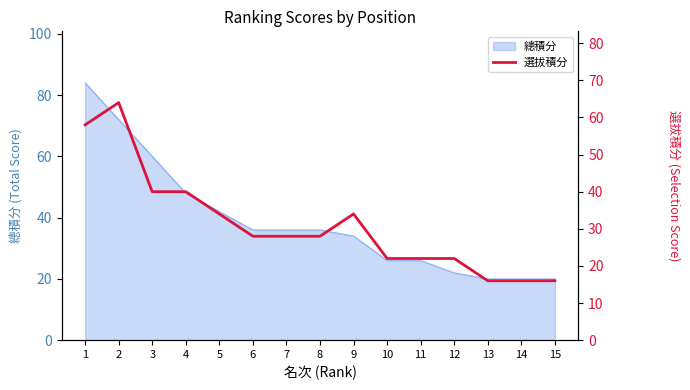

True or false: 總積分 has a value of 12 at 5.

False